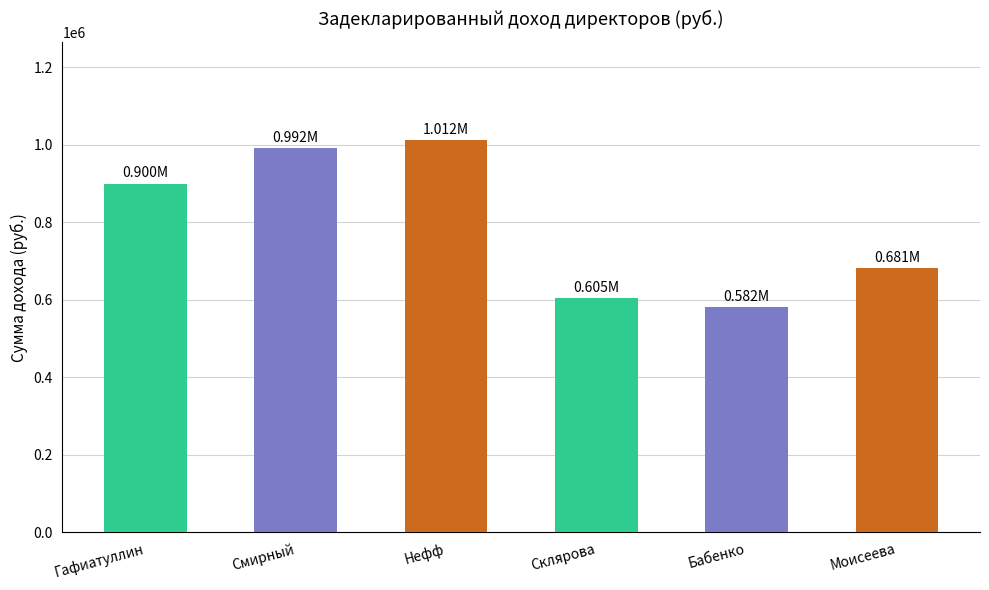

List the labels in order of value, largest first.

Нефф, Смирный, Гафиатуллин, Моисеева, Склярова, Бабенко